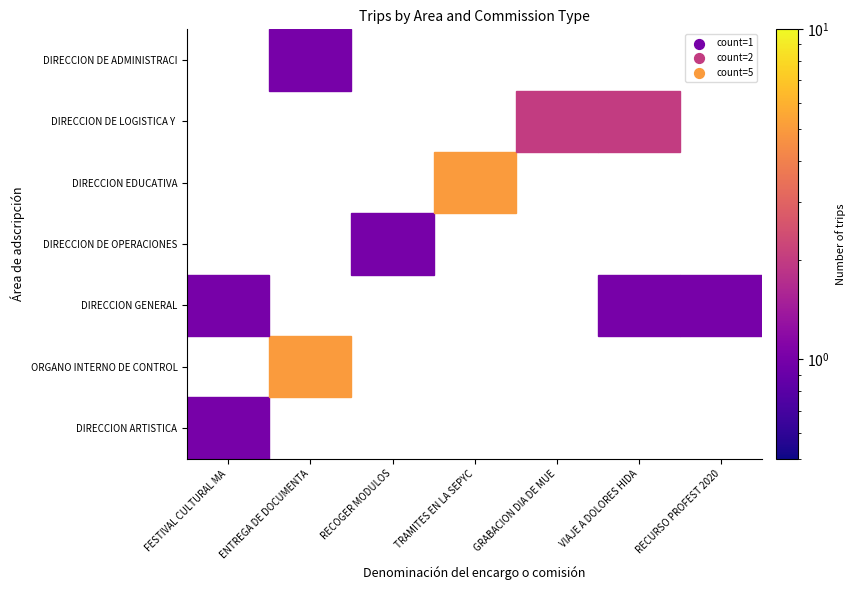

Which label corresponds to the largest value in the chart?

ENTREGA DE DOCUMENTACION